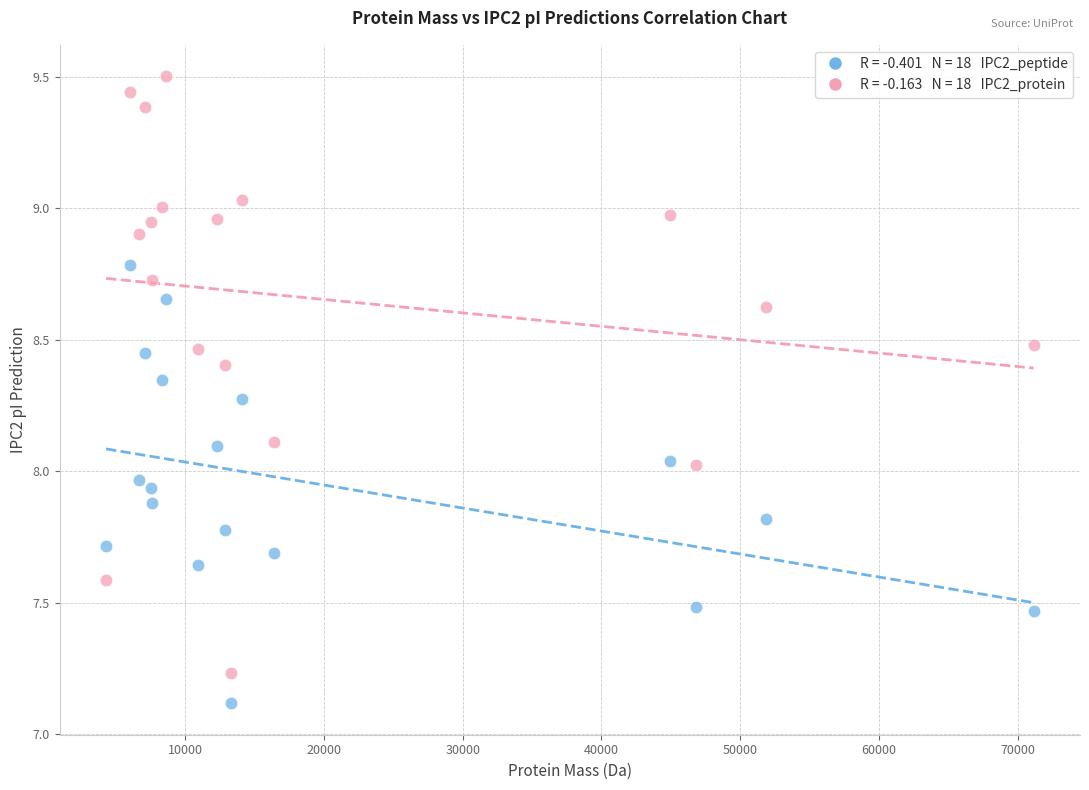

Across all data points, what is the range of X values (max minus min)?

66870.0